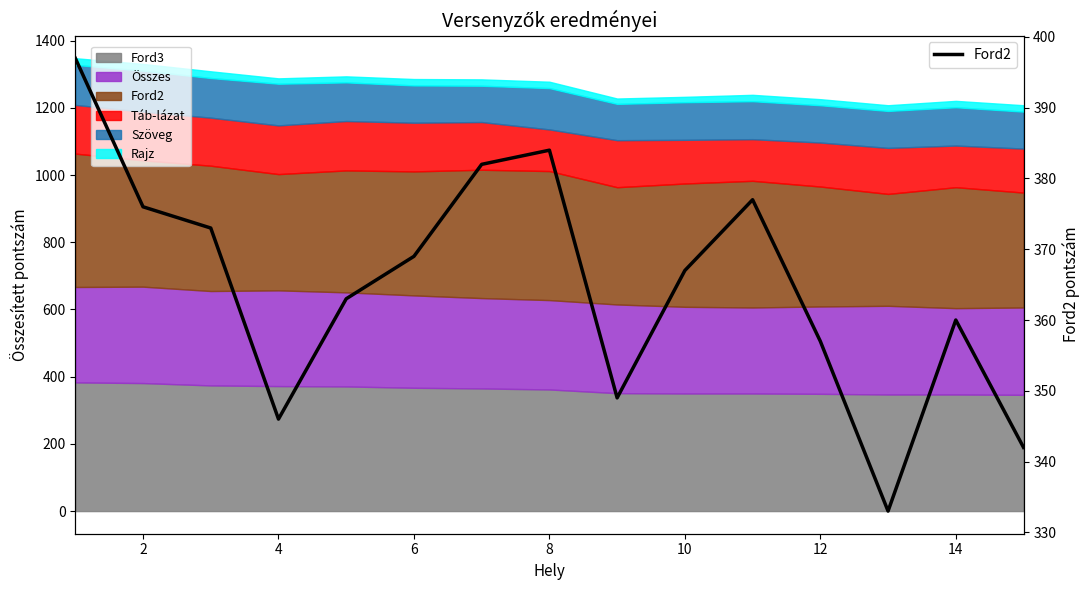

Reading left to right, what are all the values shown in this chart?

397	376	373	346	363	369	382	384	349	367	377	357	333	360	342